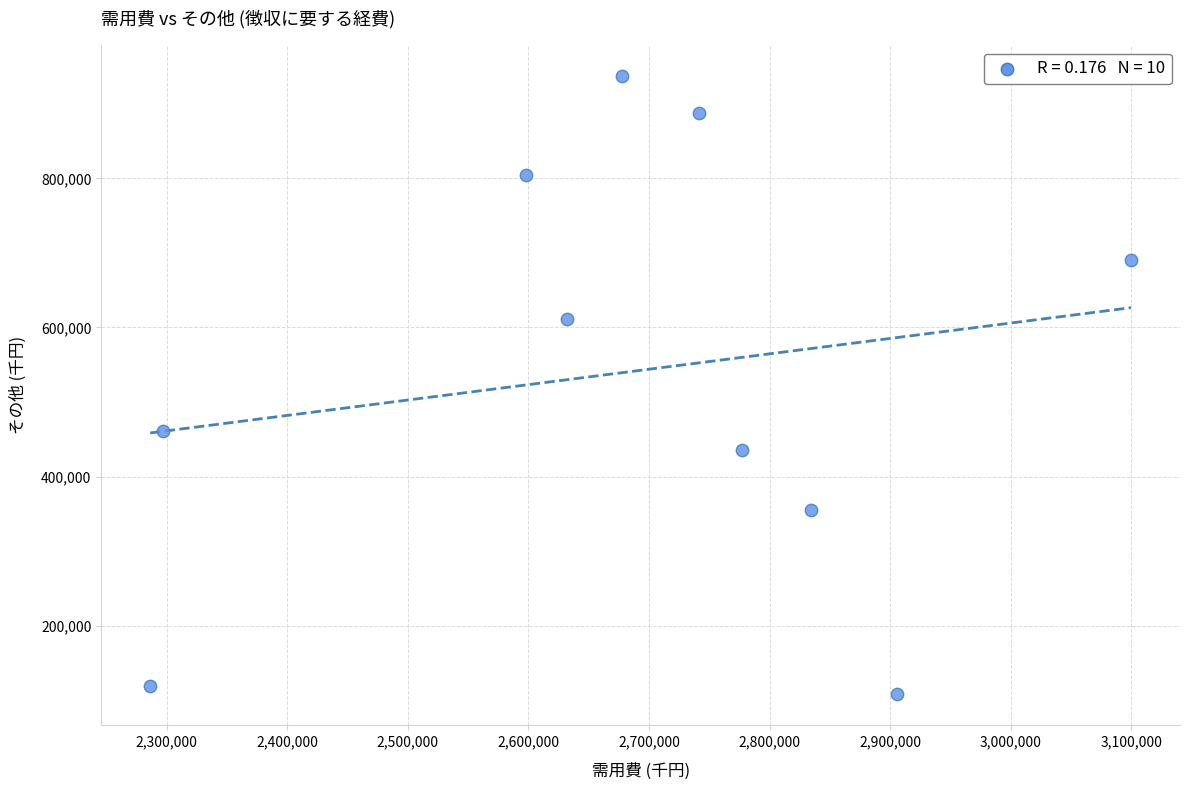

What Y value in the scatter plot is closest to 522362?

460591